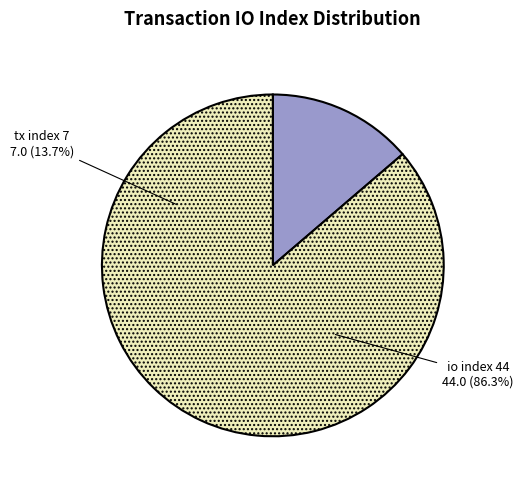

Is tx index 7 the majority of the pie?

No